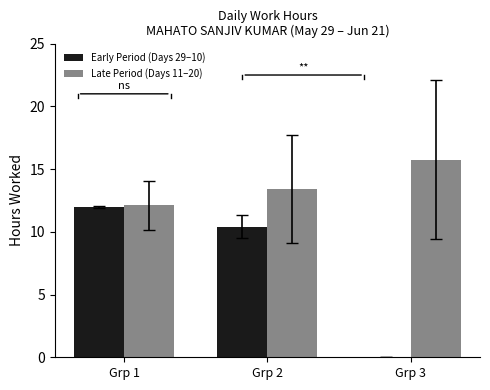

At which label is Early Period (Days 29–10) closest to 5?

Grp 3